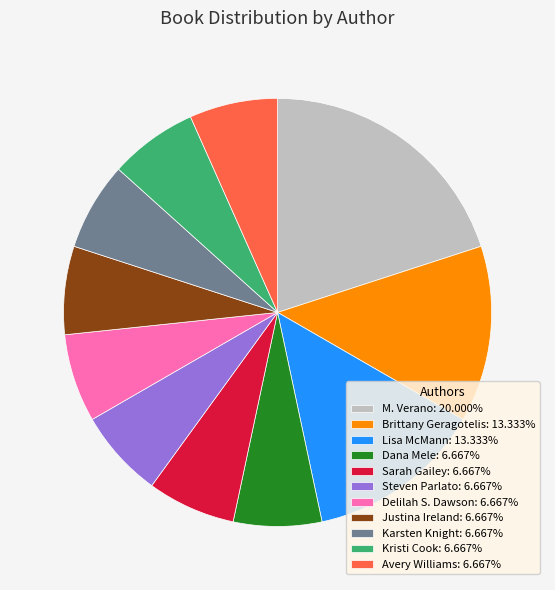

Is there a majority slice in this chart?

No